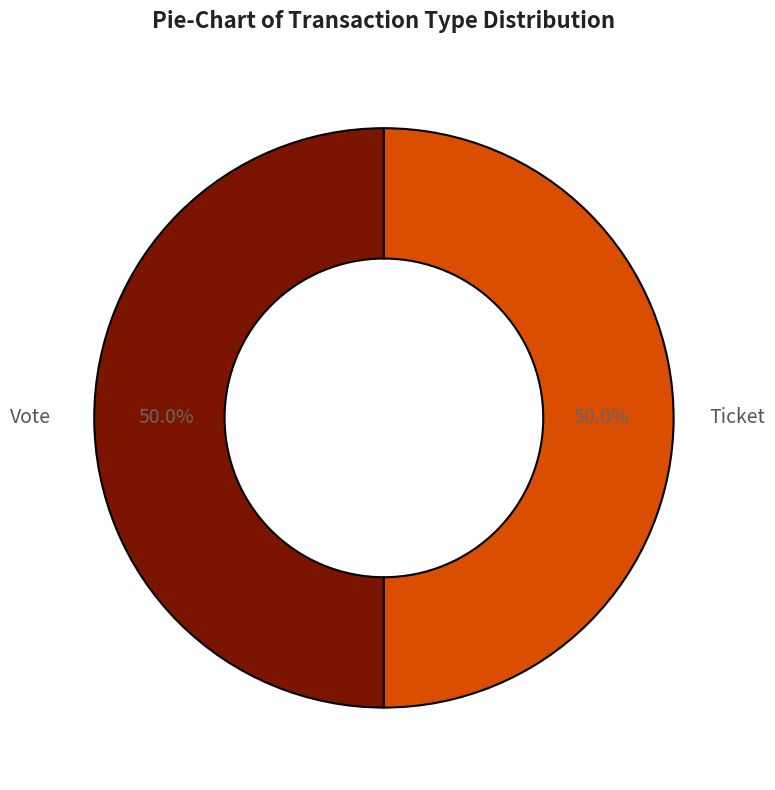

How many segments does this pie chart have?

2